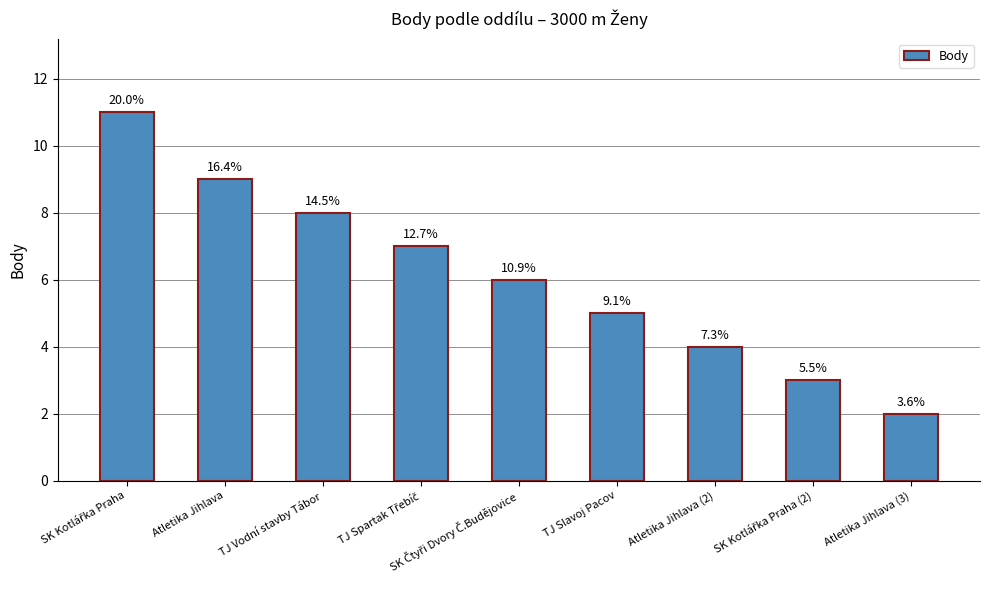

Approximately how many times larger is the value at TJ Slavoj Pacov compared to SK Čtyři Dvory Č.Budějovice?

0.8